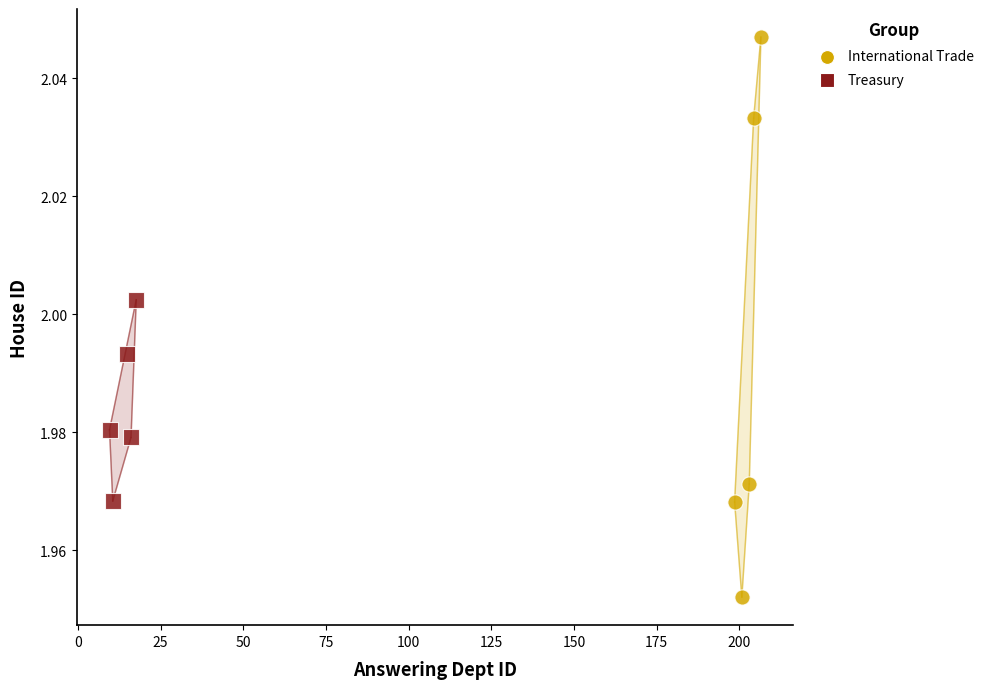

Which series reaches the maximum Y coordinate?

International Trade